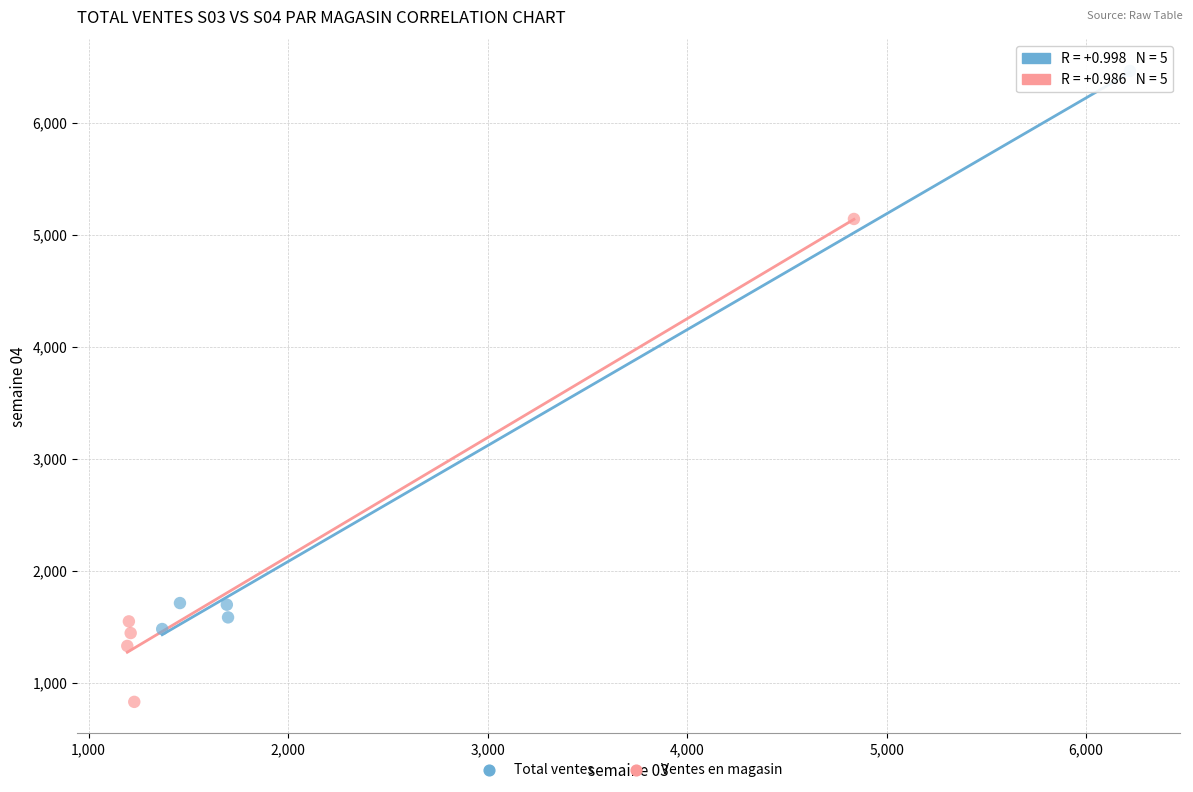

What are all the series names shown in the legend?

Total ventes, Ventes en magasin